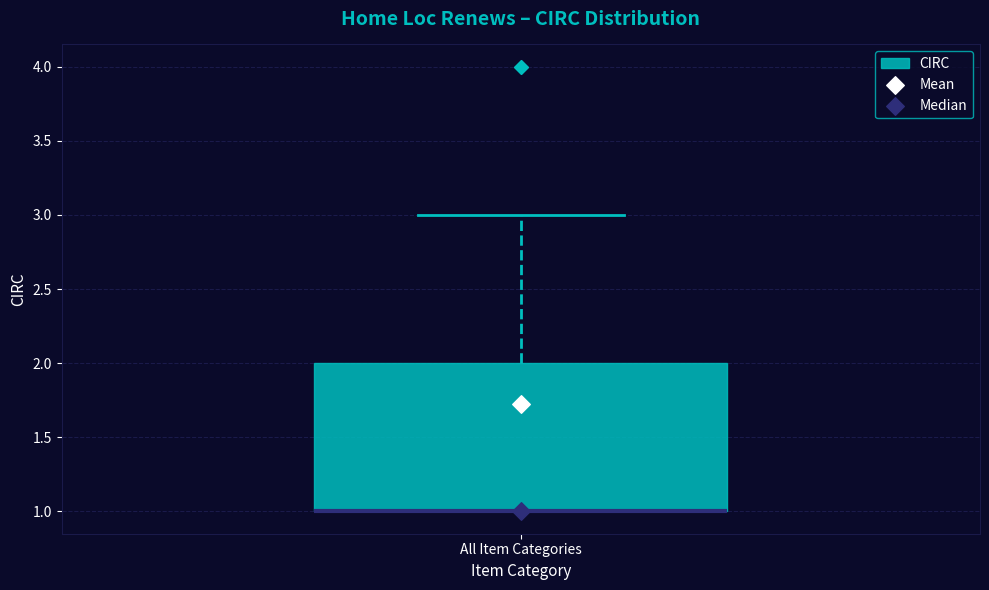

Read this box plot against the y-axis: the position of the median line, the range covered by the box, and the ends of both whiskers. The values are not printed on the chart, so give them approximately, as read against the axis.

median 1 (drawn on the box's lower edge), box 1 to 2, whiskers 1 to 3